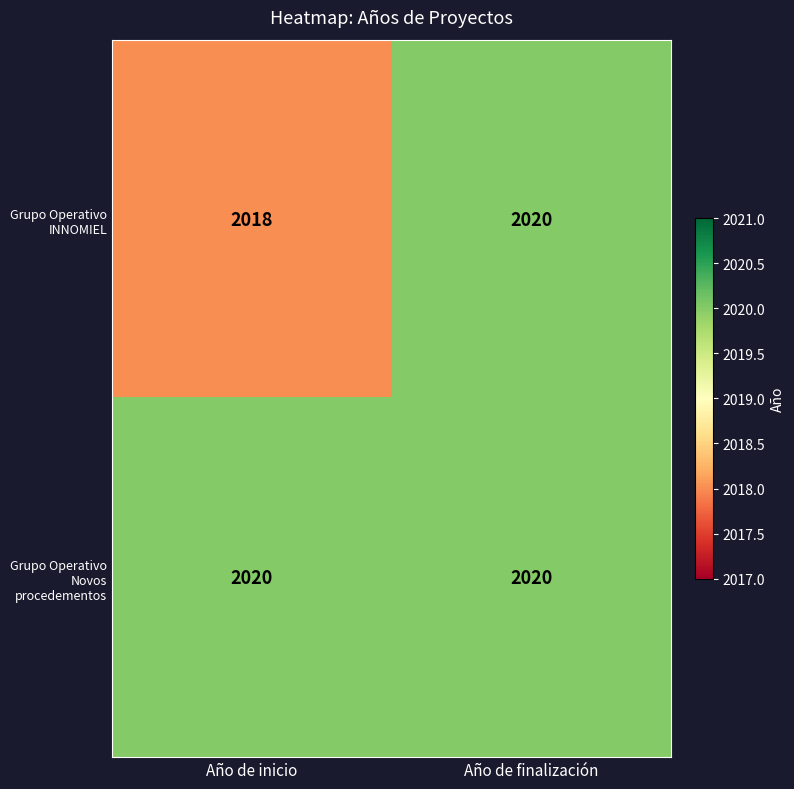

Rank the series by their average value, from lowest to highest.

Grupo Operativo INNOMIEL, Grupo Operativo Novos procedementos